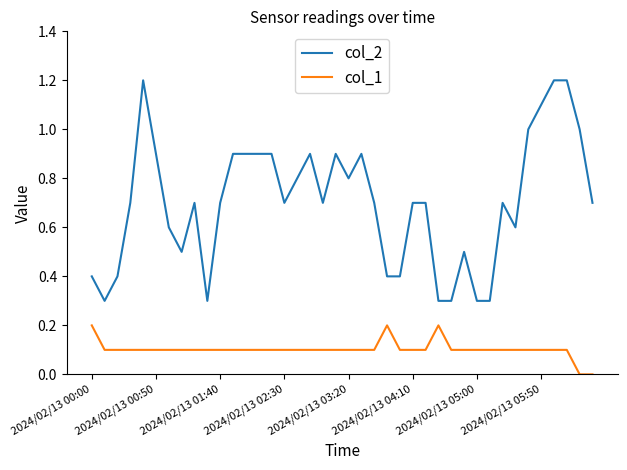

True or false: col_2 and col_1 intersect in this chart.

False